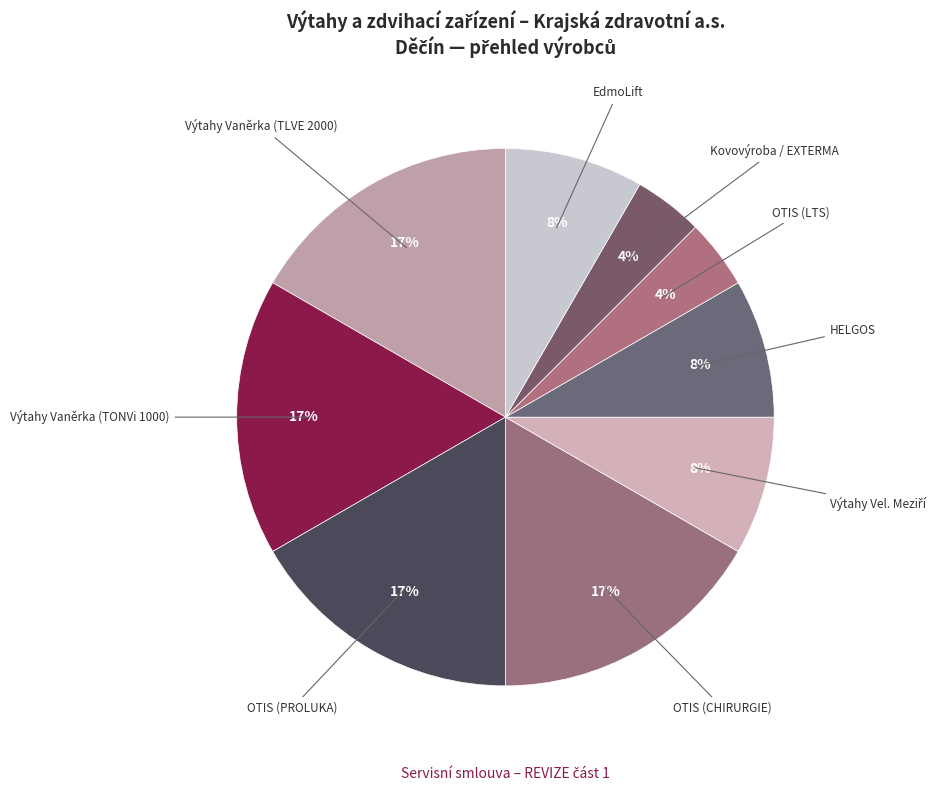

How many segments does this pie chart have?

9